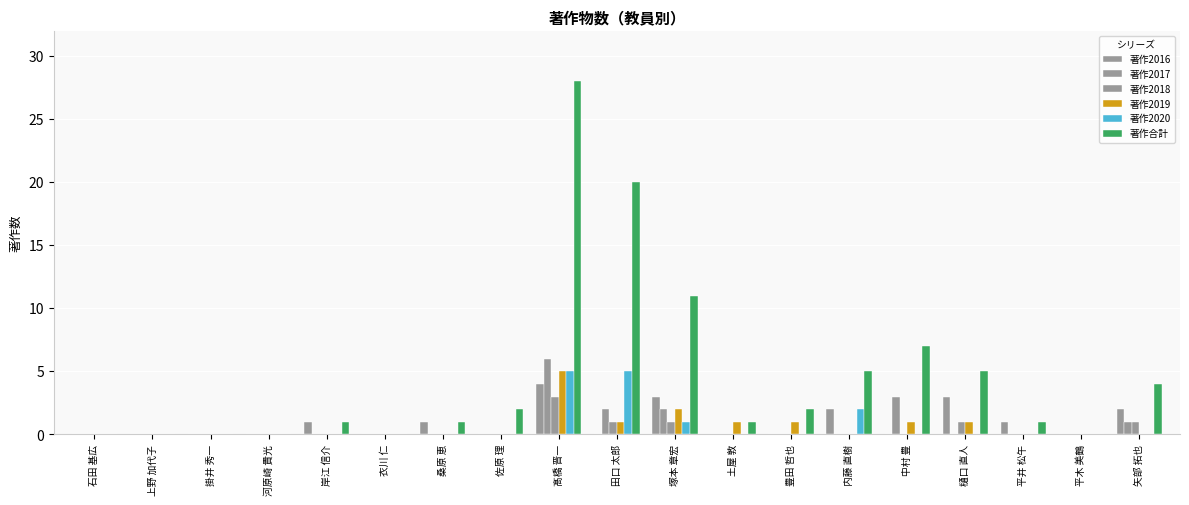

At 土屋 敦, list the series in order from smallest to largest.

著作2016, 著作2017, 著作2018, 著作2020, 著作2019, 著作合計